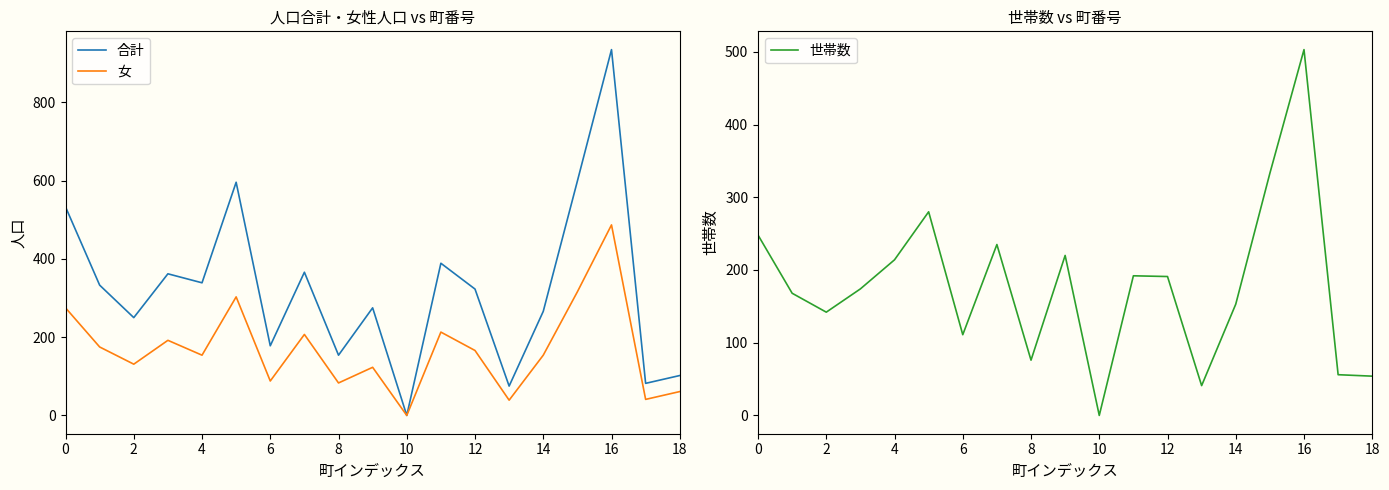

The value of 女 at 8 is 148. True or false?

False